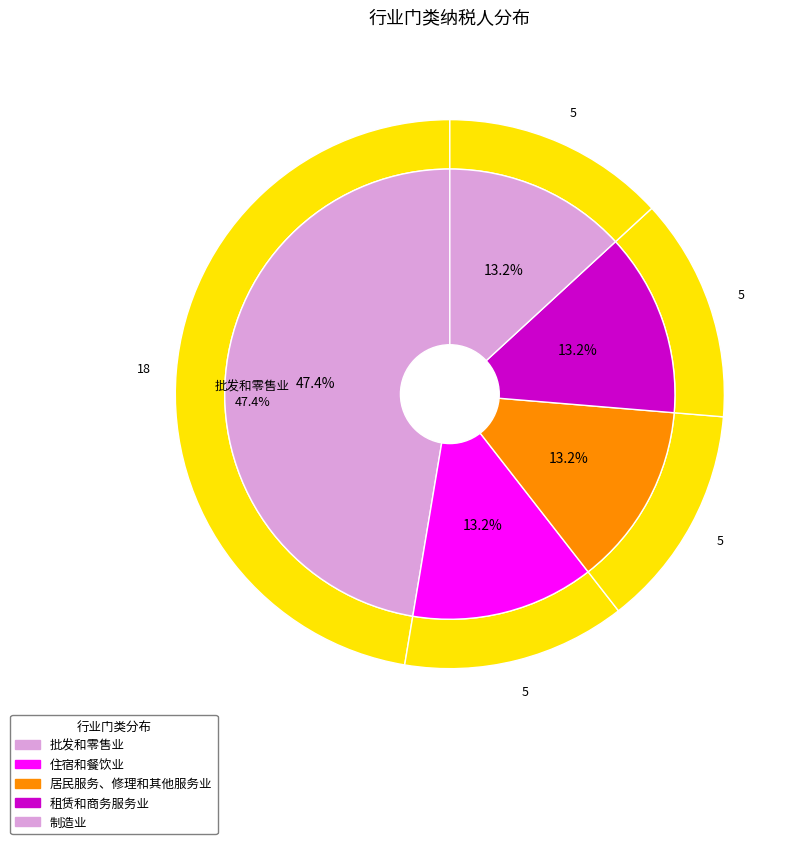

How many segments does this pie chart have?

6